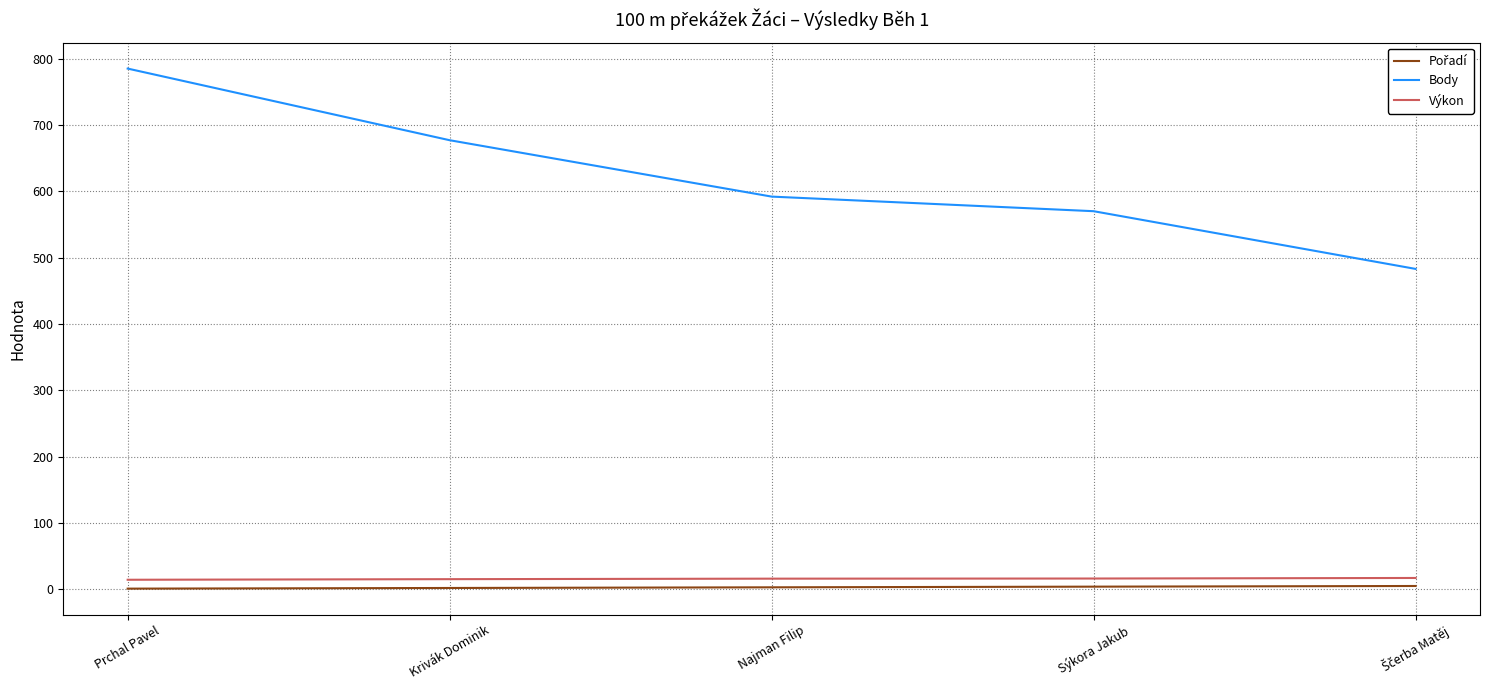

Which series has the largest total across all categories?

Body